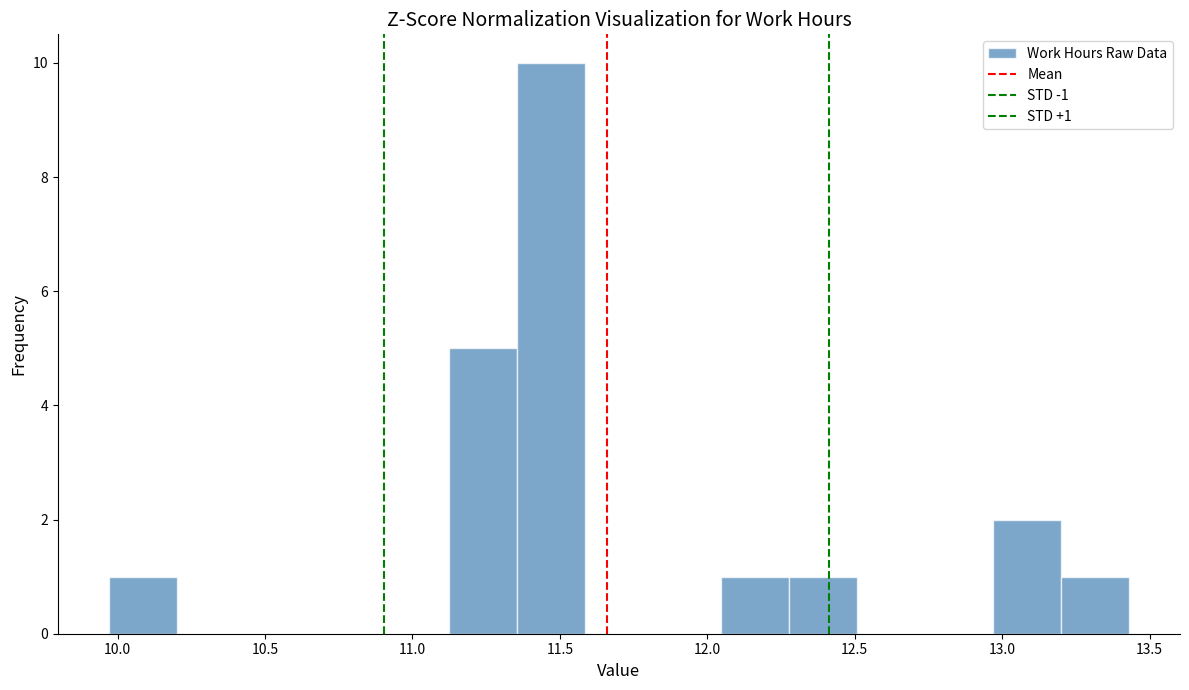

Over which range of the x-axis is the bar tallest?

11.35 to 11.60